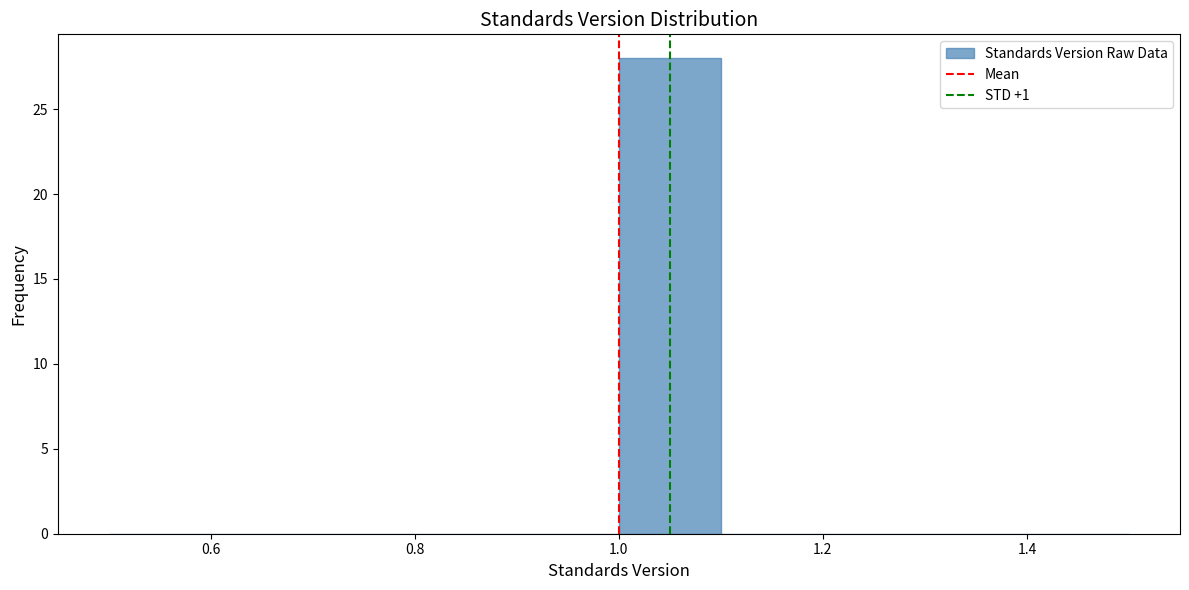

Reading left to right, list every bar in this chart as the range it spans on the x-axis followed by its height. The values are not printed on the chart, so give them approximately, as read against the axis.

0.5 to 0.6: 0
0.6 to 0.7: 0
0.7 to 0.8: 0
0.8 to 0.9: 0
0.9 to 1.0: 0
1.0 to 1.1: 28
1.1 to 1.2: 0
1.2 to 1.3: 0
1.3 to 1.4: 0
1.4 to 1.5: 0